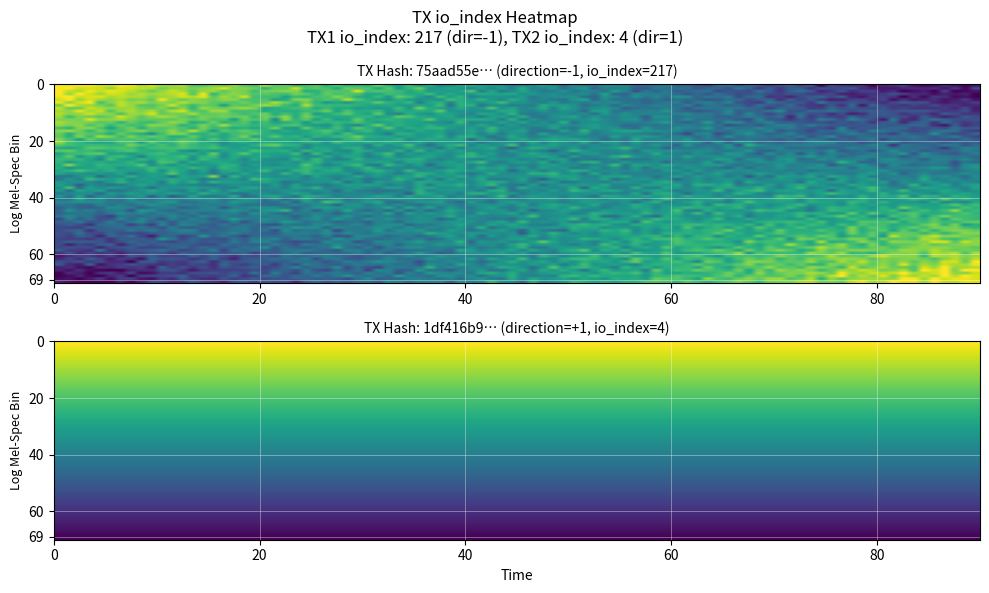

Read the 1df416b90dee49adc03f0fc4d9622a5f5b36961 value at direction.

1